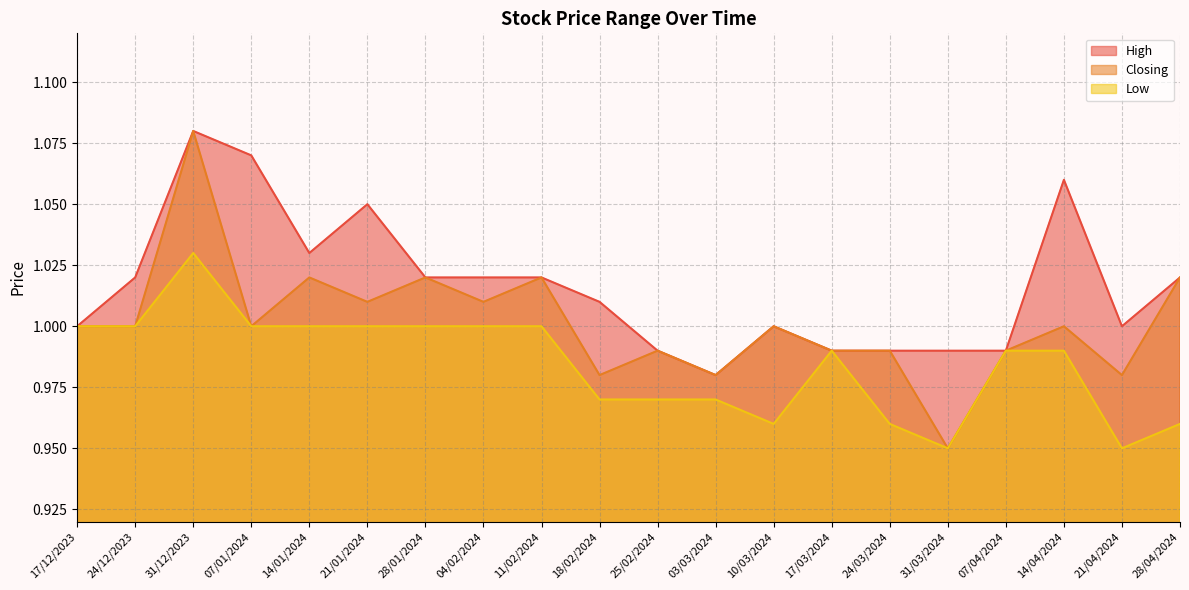

What position from the right is 24/12/2023?

19